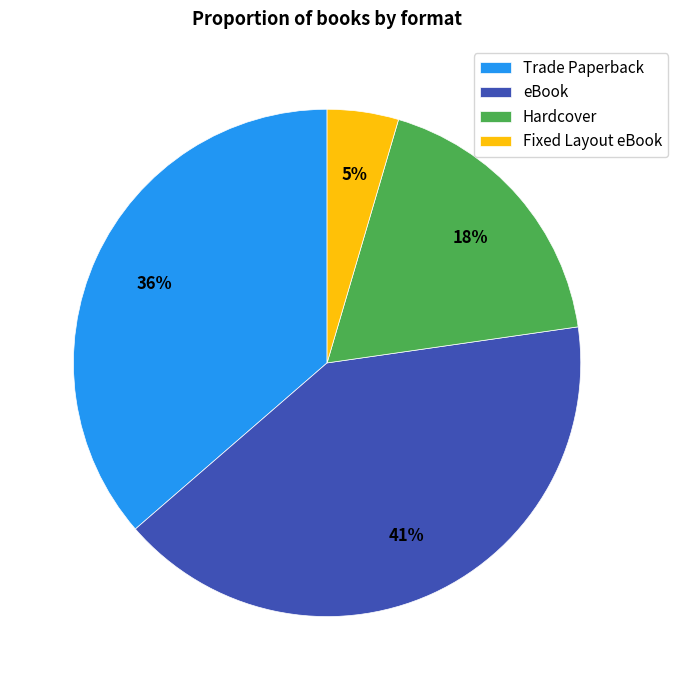

Approximately how many times larger is the value at Hardcover compared to Trade Paperback?

0.5